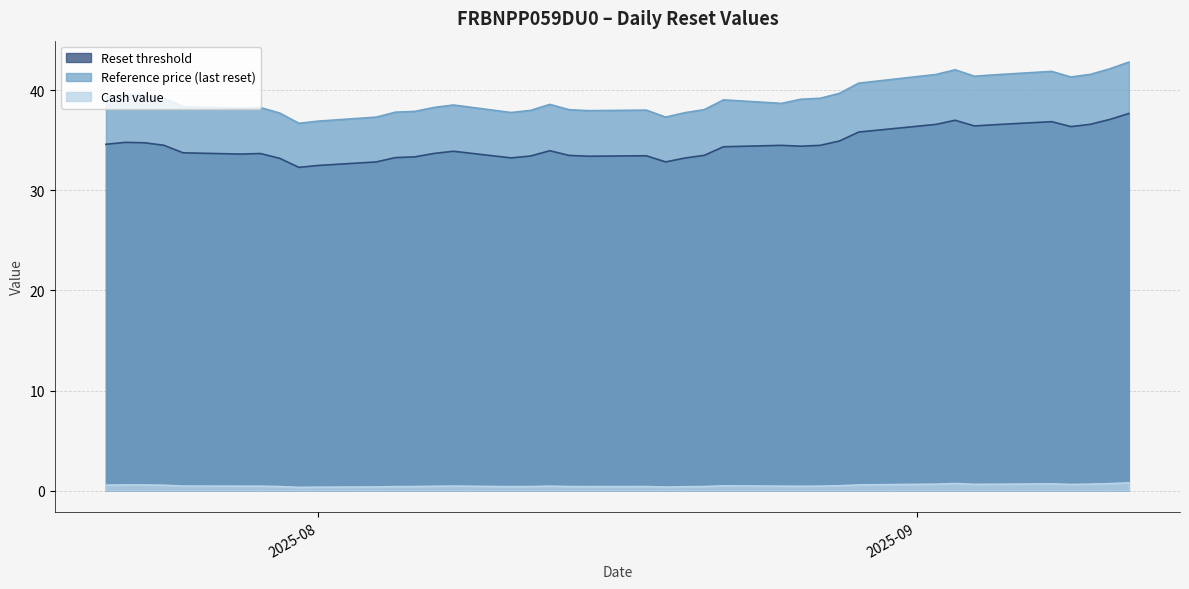

Which has a higher value, 2025-08-13 or 2025-07-24?

2025-07-24